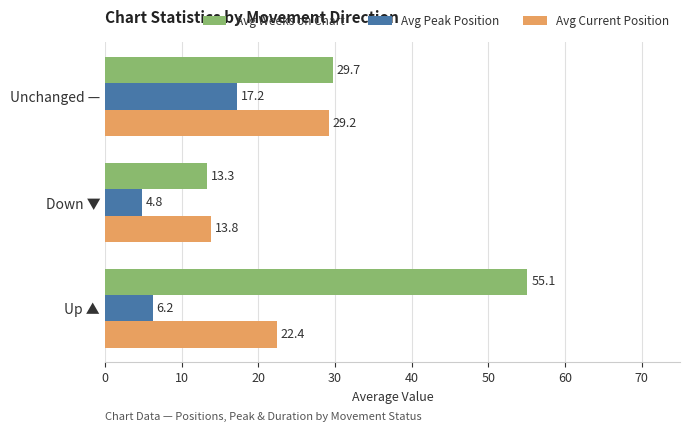

What is the total value across all series at Up ▲?

83.7